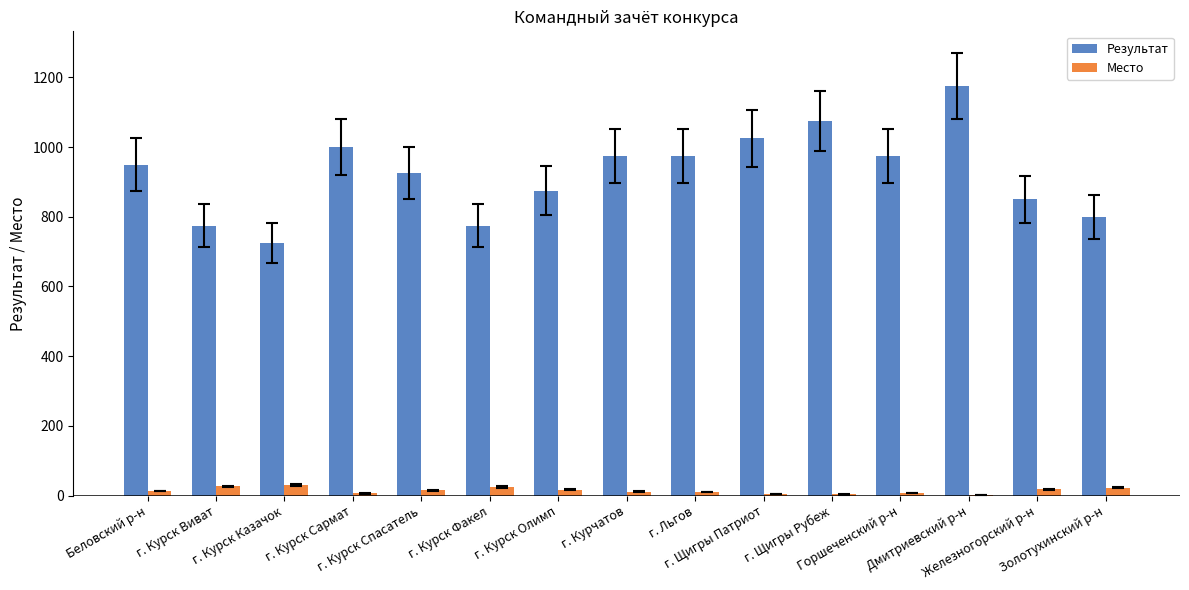

What is the greatest value displayed?

1175